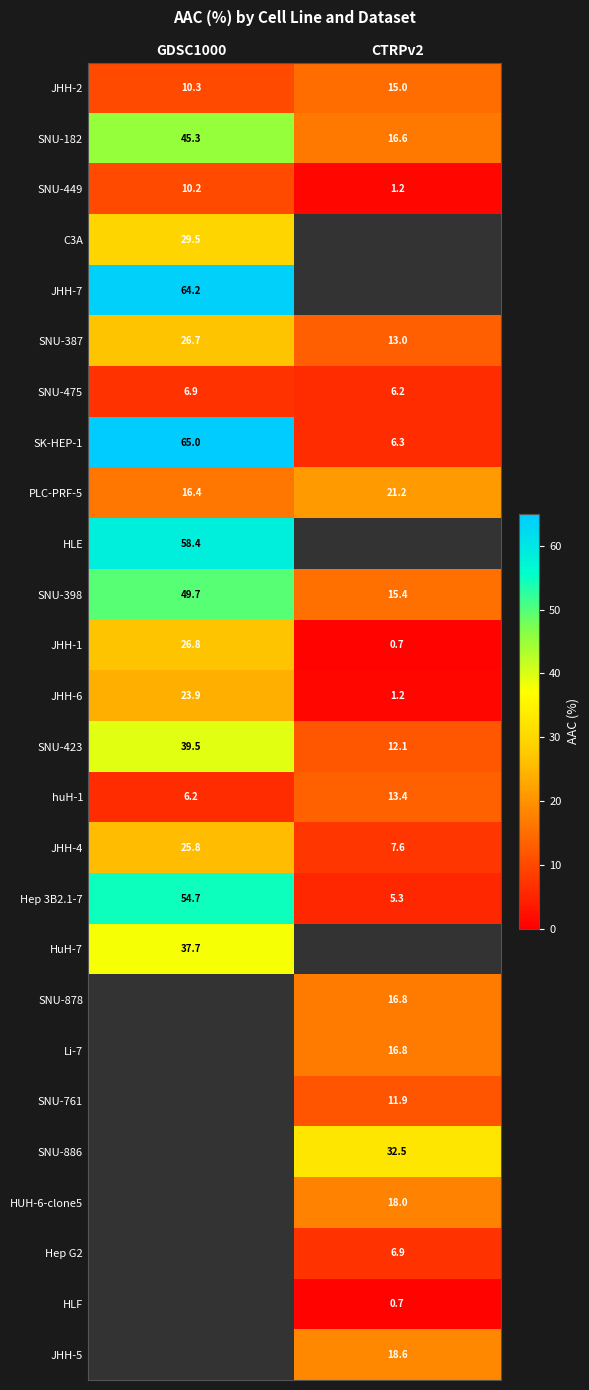

At how many categories does at least one series exceed 30?

2